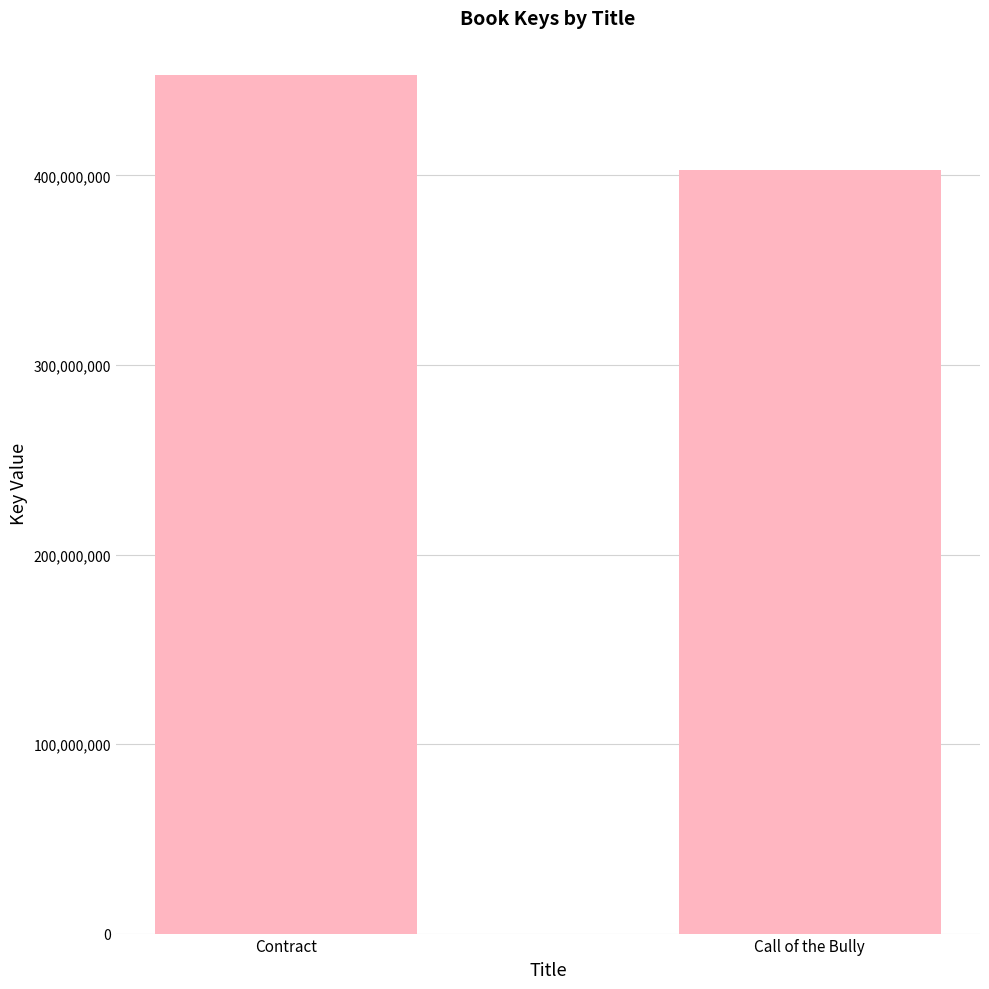

What position from the left is Contract?

1